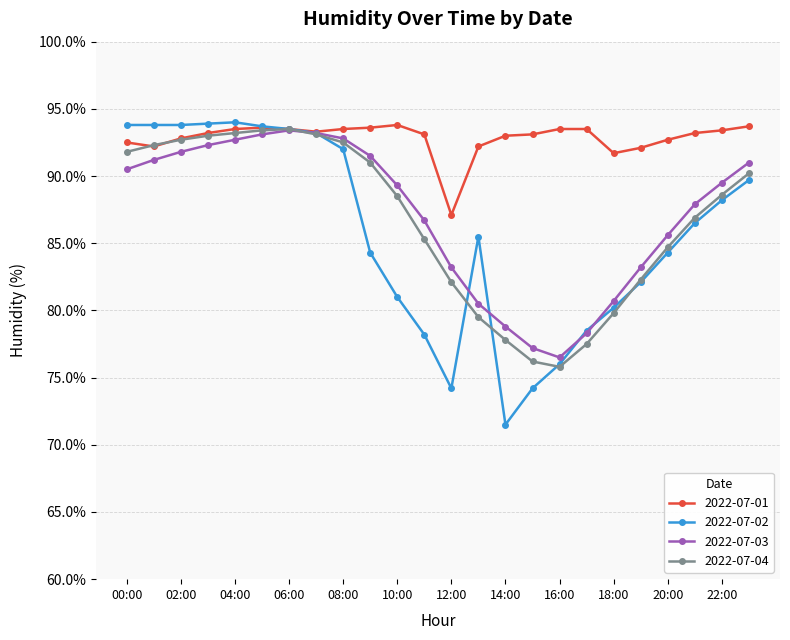

True or false: 2022-07-02 has more than 0 interior local peaks.

True